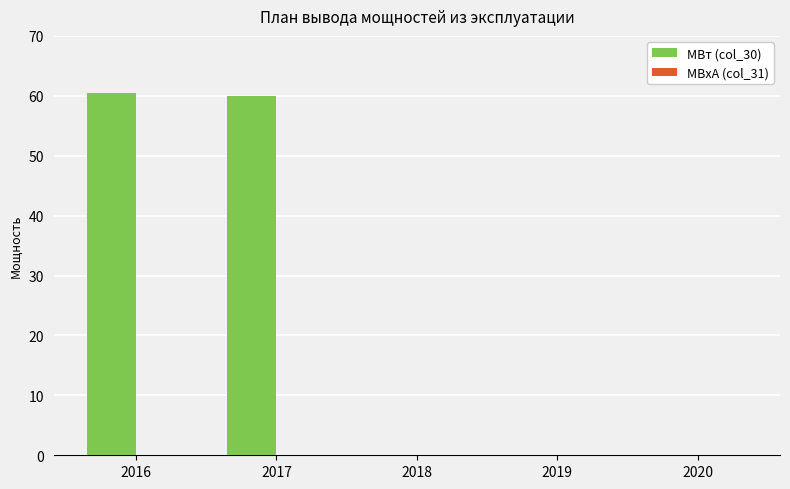

Which has a higher value, 2016 or 2019?

2016